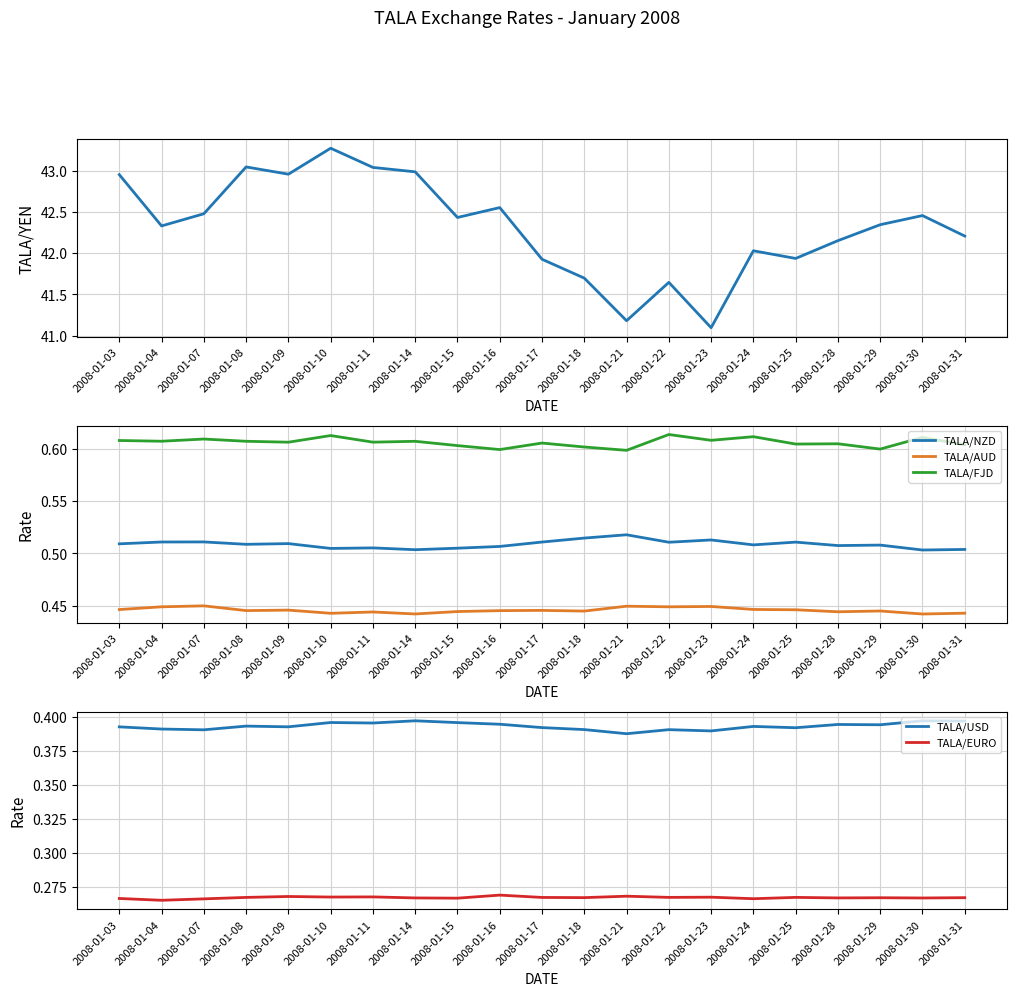

Reading right to left, extract all data points from this chart.

TALA/YEN: 42.2	42.5	42.3	42.2	41.9	42.0	41.1	41.6	41.2	41.7	41.9	42.6	42.4	43.0	43.0	43.3	43.0	43.0	42.5	42.3	43.0
TALA/NZD: 0.5	0.5	0.5	0.5	0.5	0.5	0.5	0.5	0.5	0.5	0.5	0.5	0.5	0.5	0.5	0.5	0.5	0.5	0.5	0.5	0.5
TALA/AUD: 0.4	0.4	0.4	0.4	0.4	0.4	0.4	0.4	0.4	0.4	0.4	0.4	0.4	0.4	0.4	0.4	0.4	0.4	0.4	0.4	0.4
TALA/FJD: 0.6	0.6	0.6	0.6	0.6	0.6	0.6	0.6	0.6	0.6	0.6	0.6	0.6	0.6	0.6	0.6	0.6	0.6	0.6	0.6	0.6
TALA/USD: 0.4	0.4	0.4	0.4	0.4	0.4	0.4	0.4	0.4	0.4	0.4	0.4	0.4	0.4	0.4	0.4	0.4	0.4	0.4	0.4	0.4
TALA/EURO: 0.3	0.3	0.3	0.3	0.3	0.3	0.3	0.3	0.3	0.3	0.3	0.3	0.3	0.3	0.3	0.3	0.3	0.3	0.3	0.3	0.3